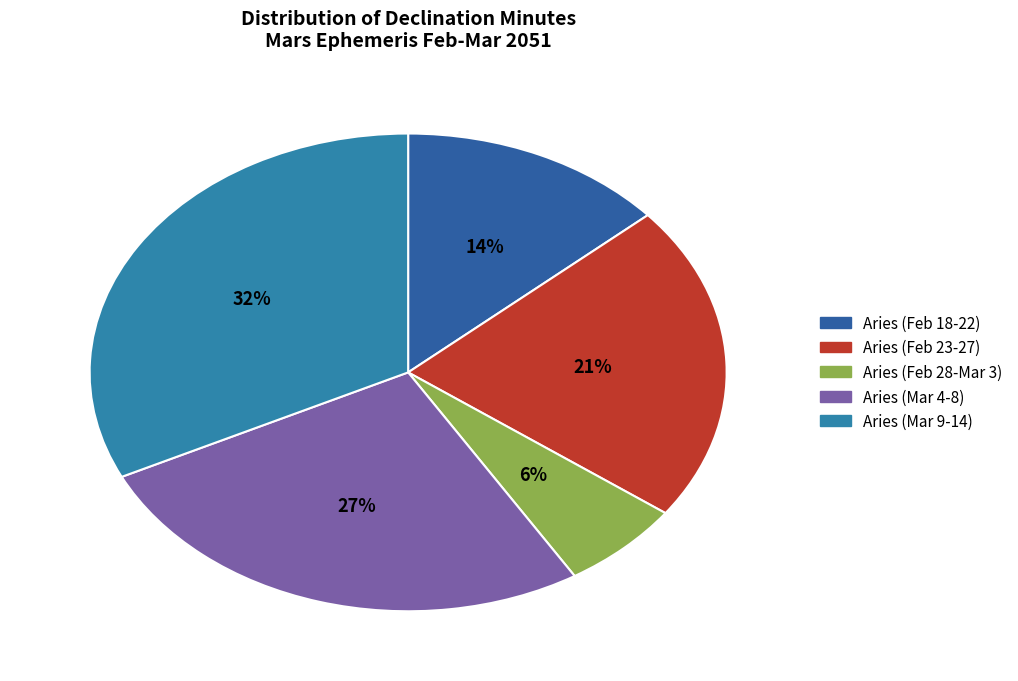

Is Aries (Mar 4-8) the majority of the pie?

No